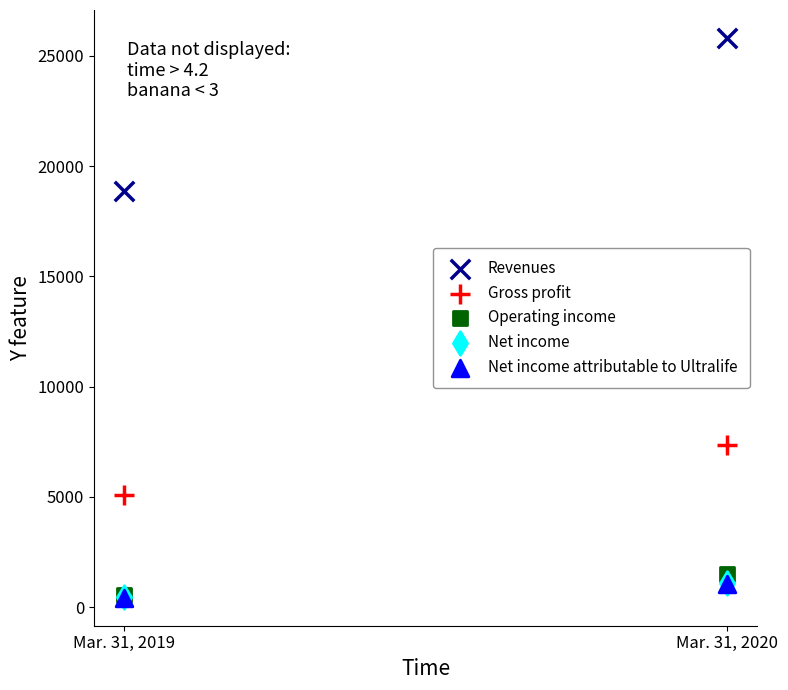

Which series has the largest Y range (max minus min)?

Revenues